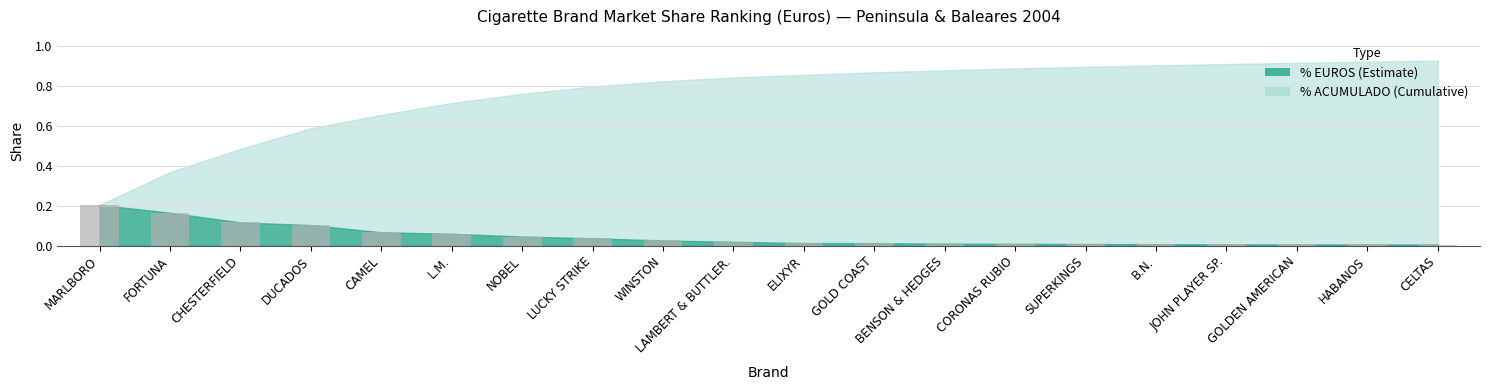

True or false: the data shows 0.0 at HABANOS.

True